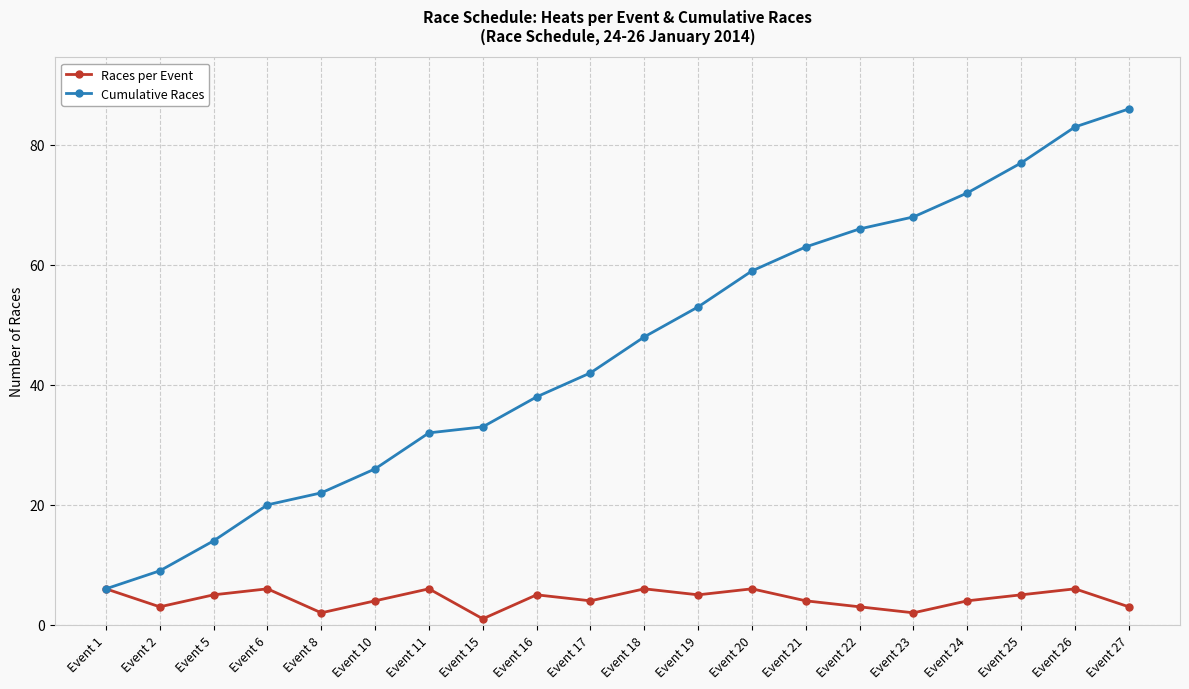

Reading left to right, list all the values displayed in this chart.

Races per Event: Event 1=6	Event 2=3	Event 5=5	Event 6=6	Event 8=2	Event 10=4	Event 11=6	Event 15=1	Event 16=5	Event 17=4	Event 18=6	Event 19=5	Event 20=6	Event 21=4	Event 22=3	Event 23=2	Event 24=4	Event 25=5	Event 26=6	Event 27=3
Cumulative Races: Event 1=6	Event 2=9	Event 5=14	Event 6=20	Event 8=22	Event 10=26	Event 11=32	Event 15=33	Event 16=38	Event 17=42	Event 18=48	Event 19=53	Event 20=59	Event 21=63	Event 22=66	Event 23=68	Event 24=72	Event 25=77	Event 26=83	Event 27=86